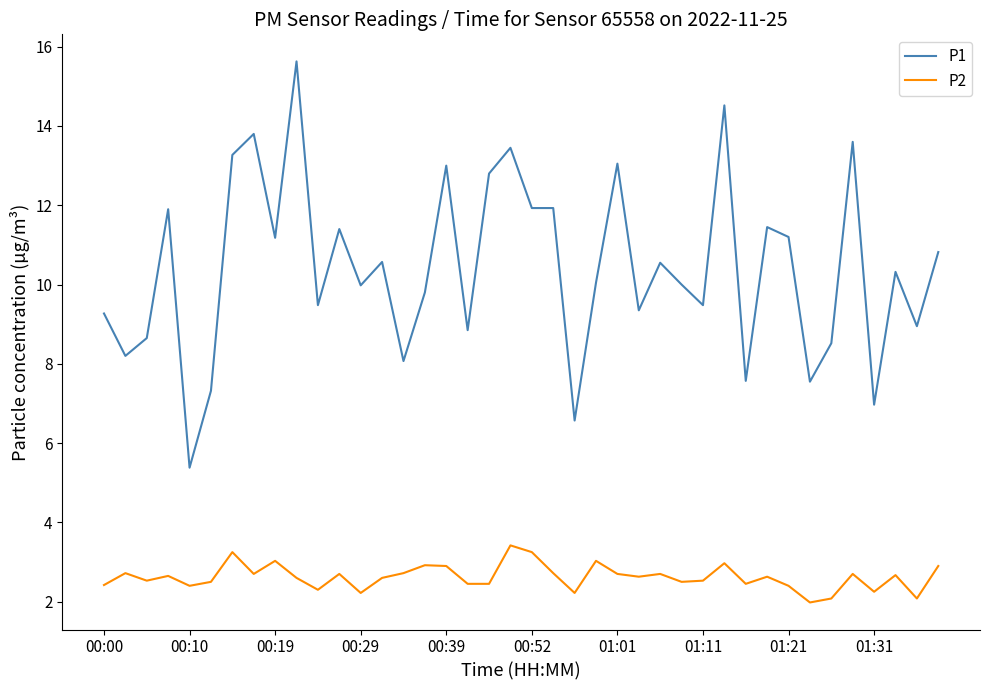

True or false: P2 and P1 intersect in this chart.

False